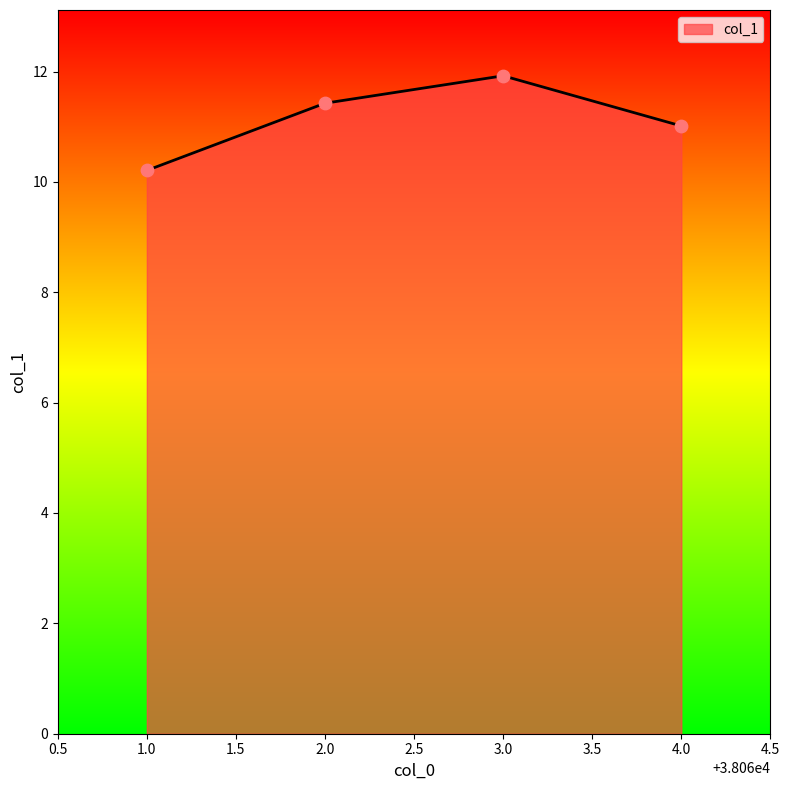

Between 3.0 and 1.0, which is larger?

3.0